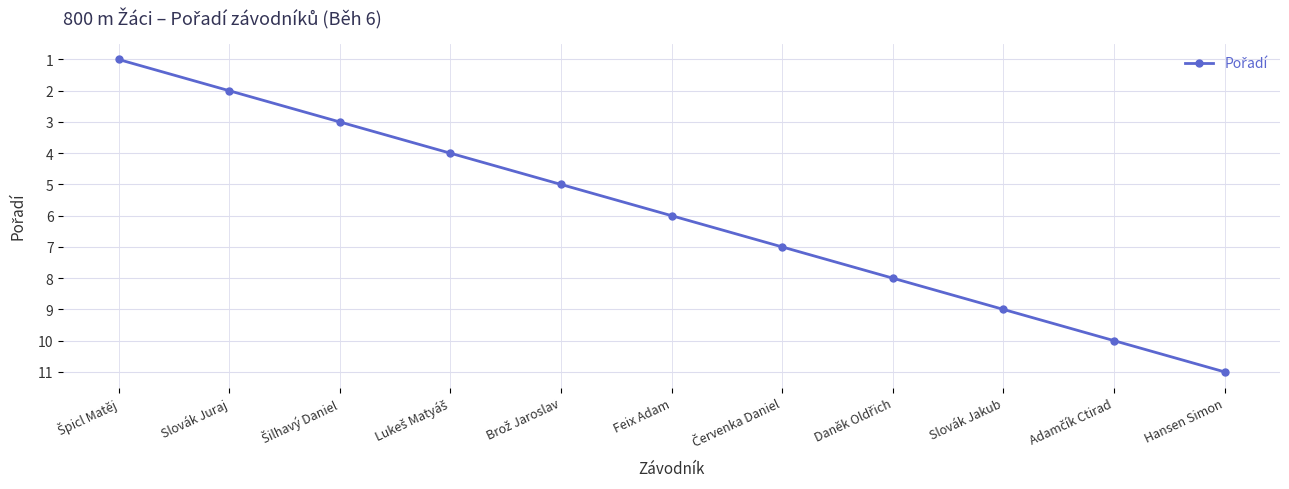

How many lines are shown in the chart?

1